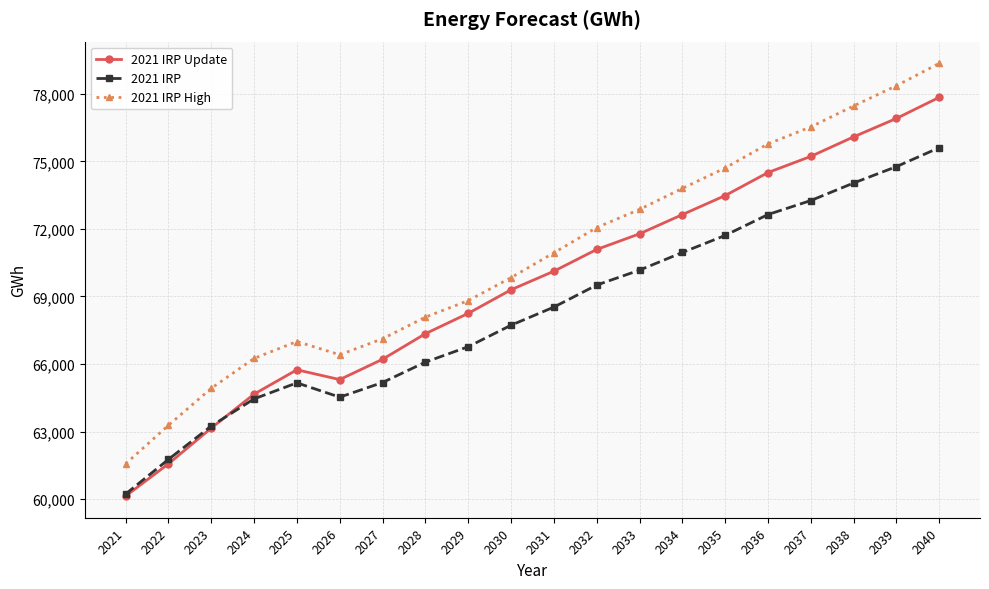

What is the spread (max minus min) of values at 2031?

2410.8